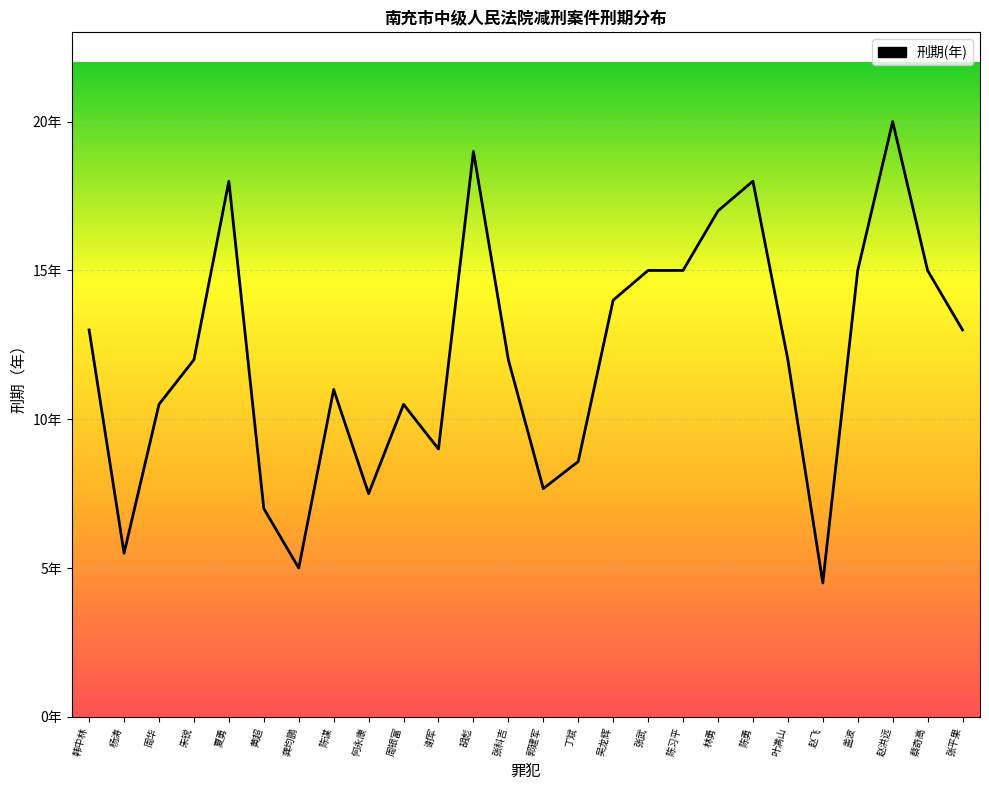

Is this an area chart (filled region under the line)?

Yes